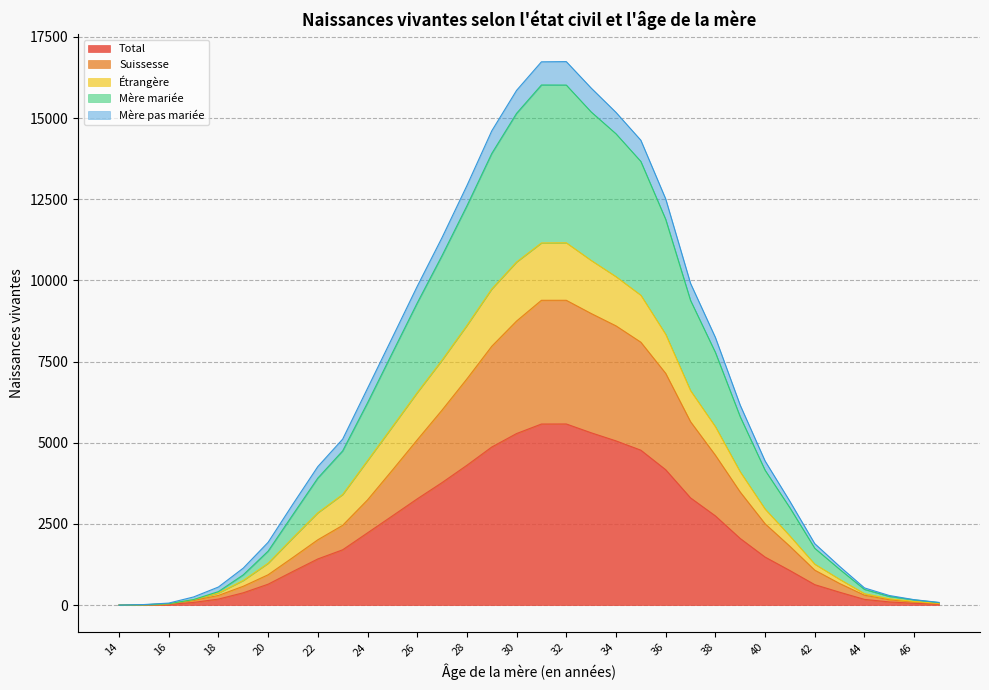

Rank the categories by Suissesse value from lowest to highest.

14, 15, 16, 47, 46, 17, 45, 18, 44, 19, 43, 20, 42, 21, 41, 22, 23, 40, 24, 39, 25, 38, 26, 37, 27, 28, 36, 29, 35, 34, 30, 33, 31, 32